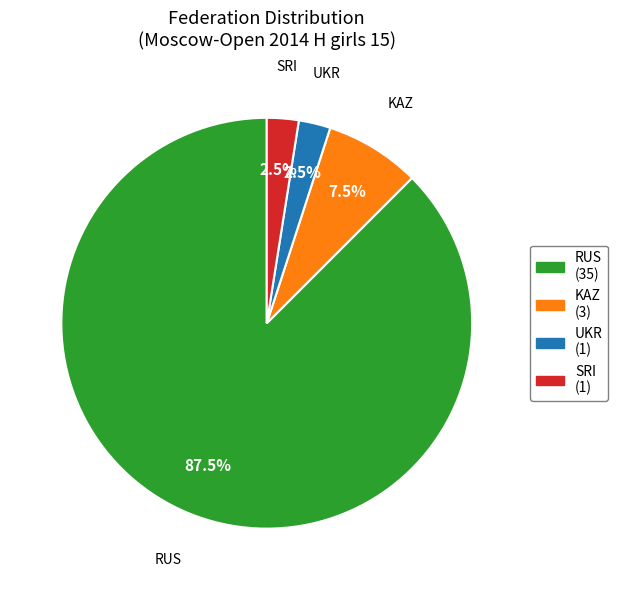

Does any single category account for the majority?

Yes